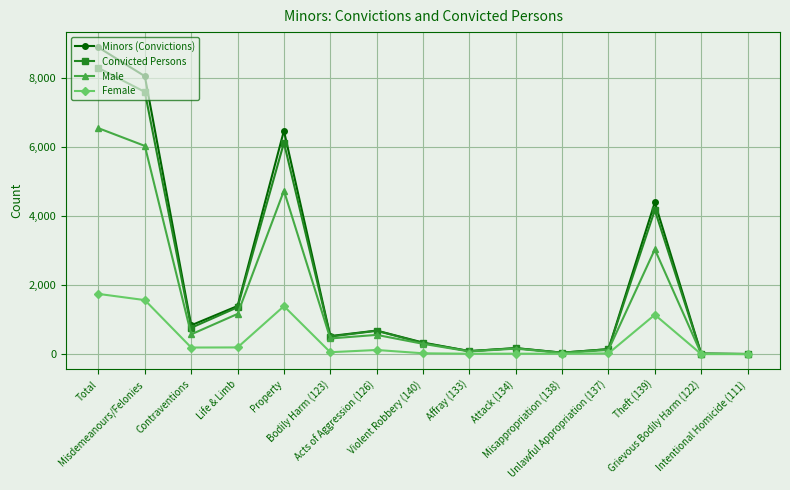

Is the value of Female at Total greater than the value of Convicted Persons at Life & Limb?

Yes